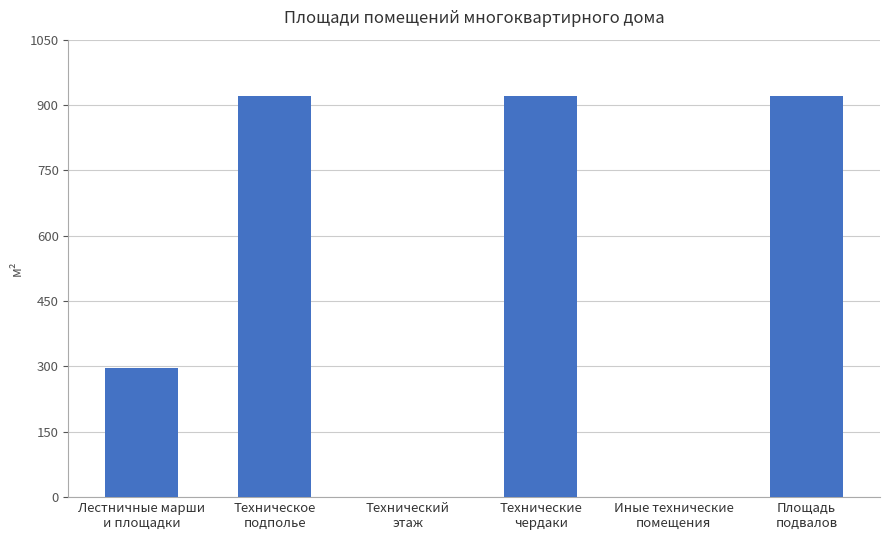

Are the bars horizontal?

No